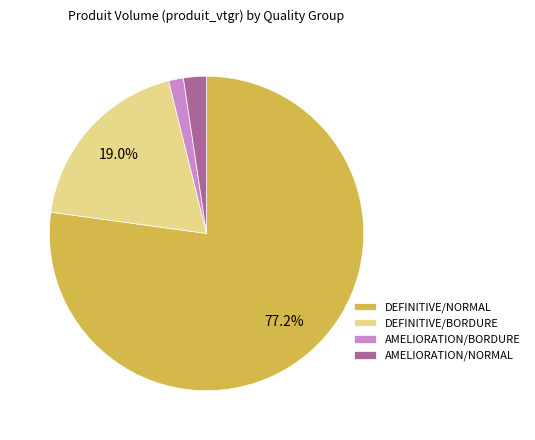

Which category has the biggest portion of the pie?

DEFINITIVE/NORMAL